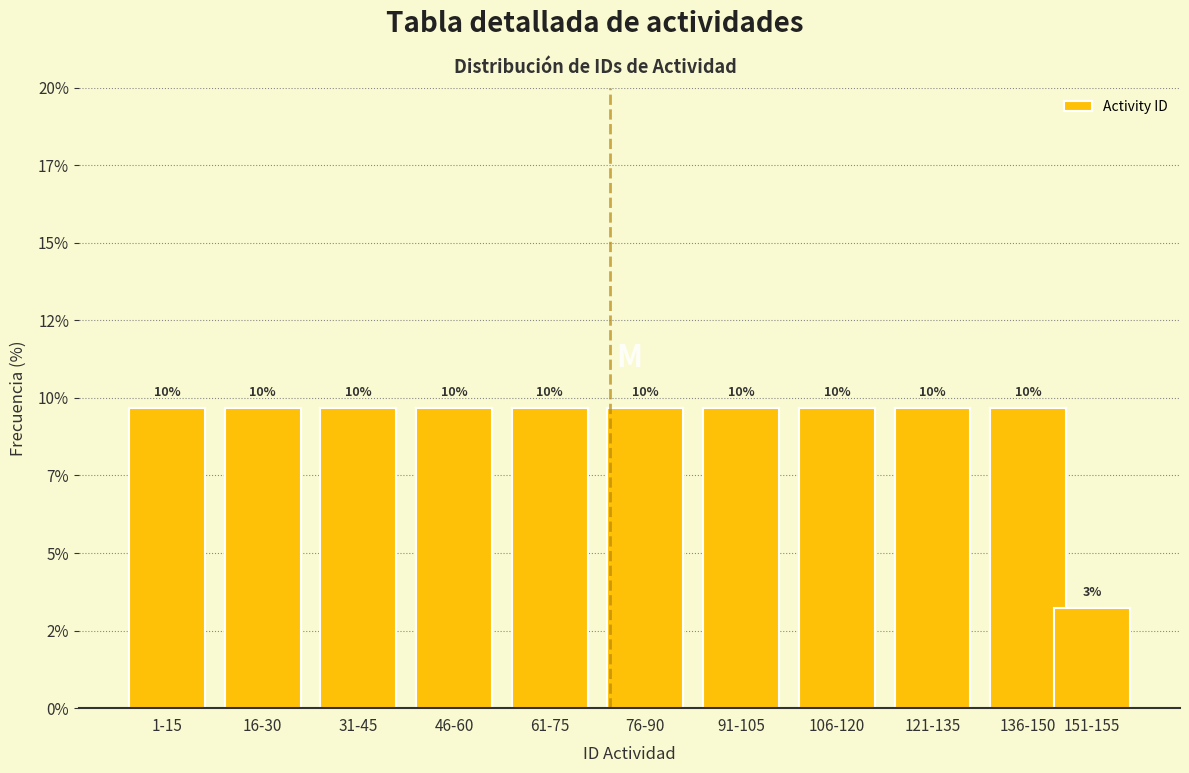

Does the chart contain any negative values?

No